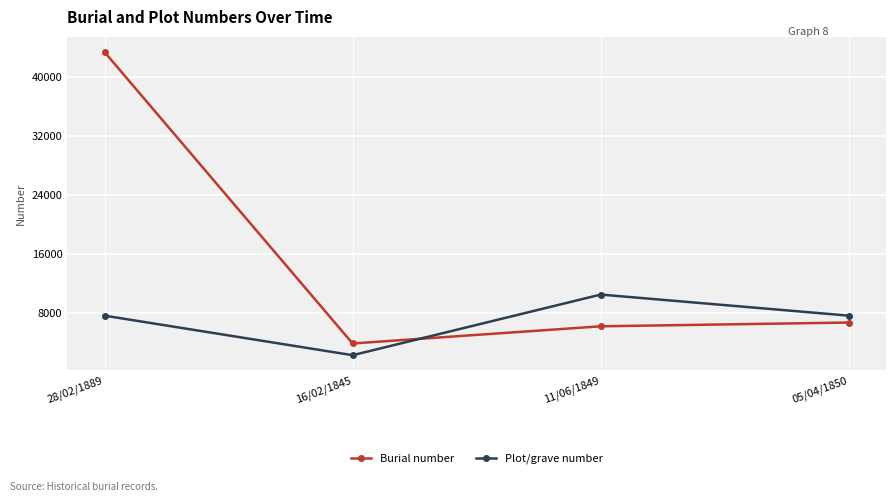

How many intersections are there between Plot/grave number and Burial number?

1